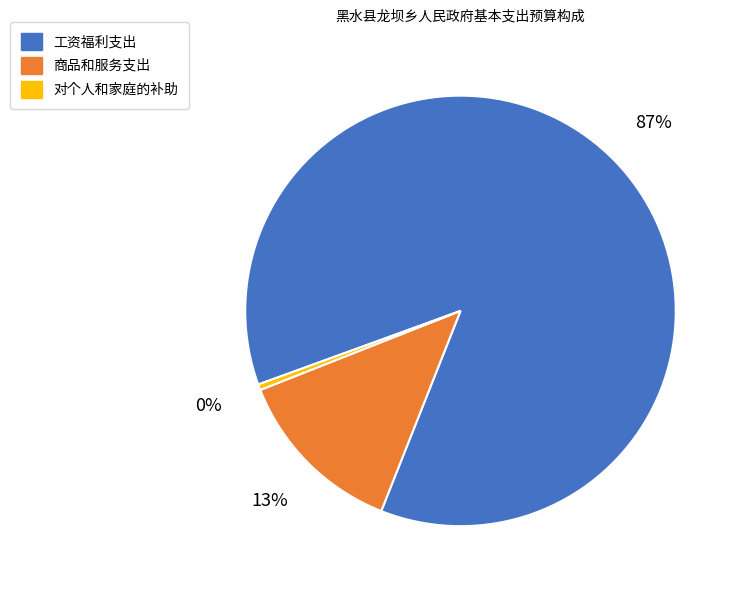

What is the smallest slice in the pie chart?

对个人和家庭的补助